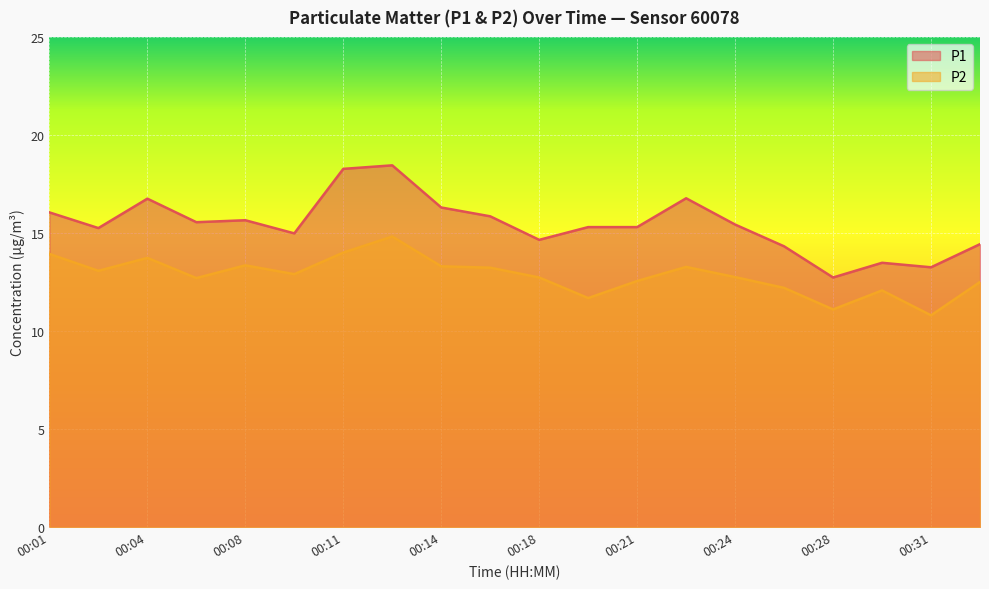

Is the value of P2 at 00:18 greater than the value of P1 at 00:06?

No